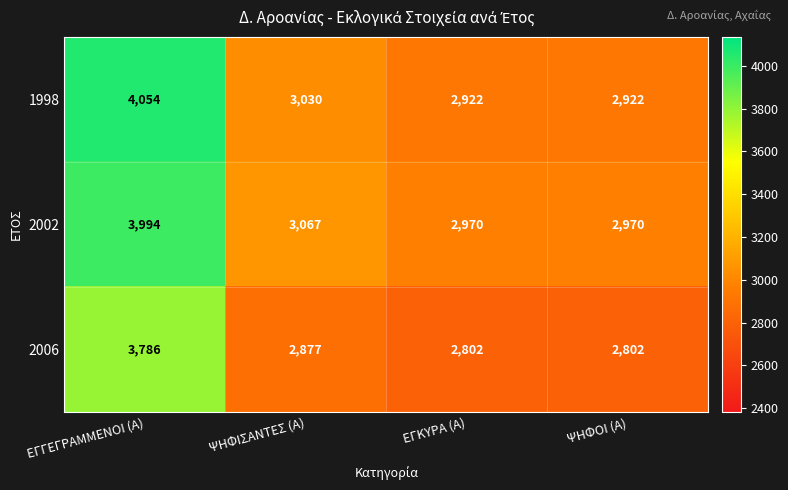

Reading left to right, extract all data points from this chart.

1998: 4054	3030	2922	2922
2002: 3994	3067	2970	2970
2006: 3786	2877	2802	2802